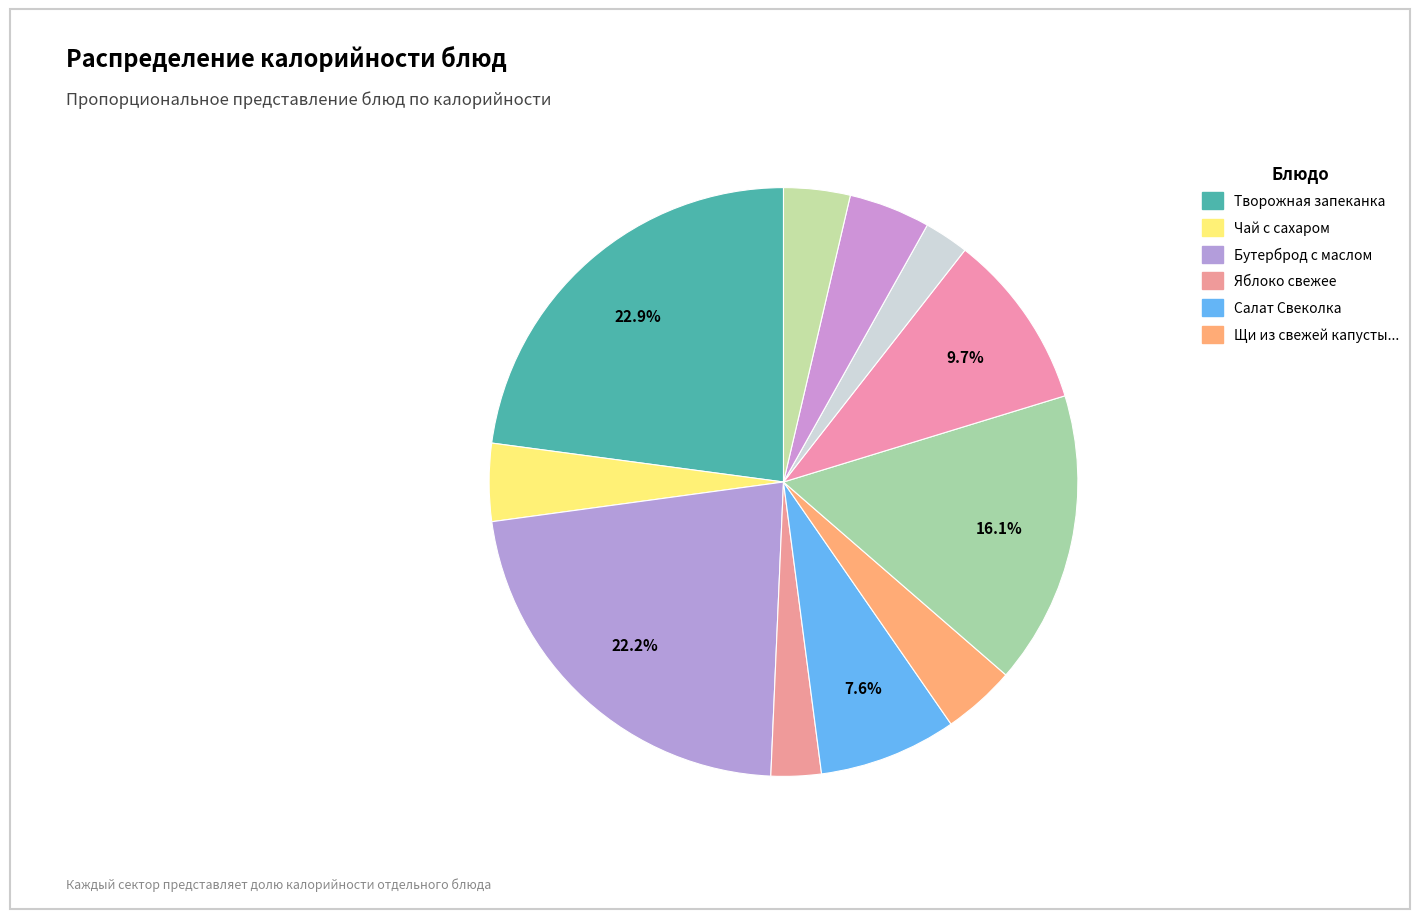

Count the number of slices in the pie.

11